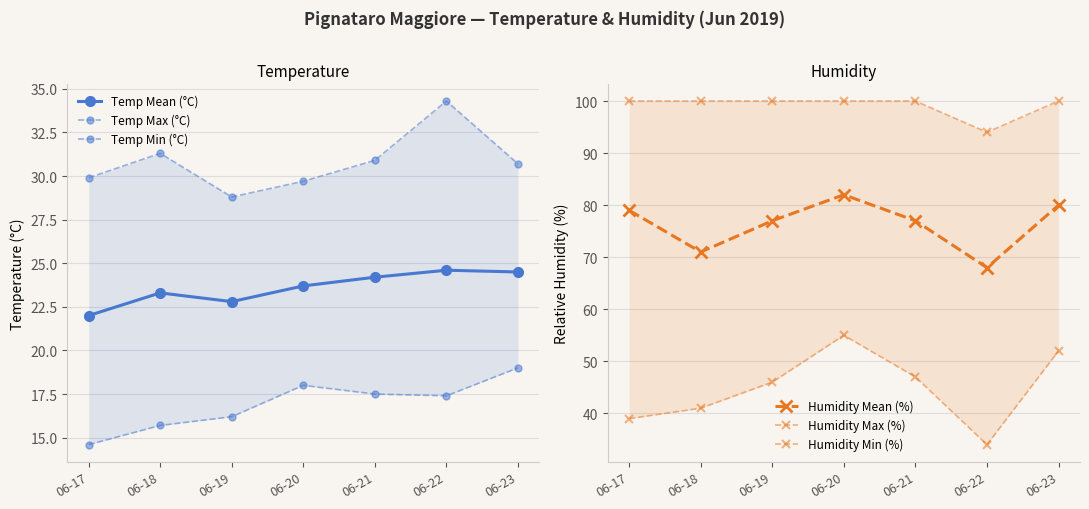

How many lines are shown in the chart?

6